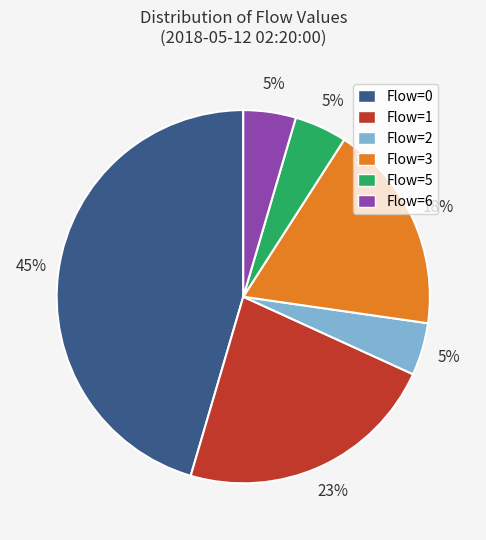

Is there any slice that represents more than half of the pie?

No